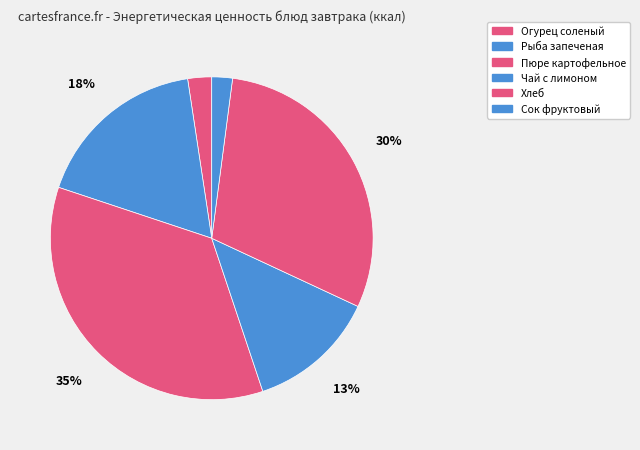

How many slices are in this pie chart?

6